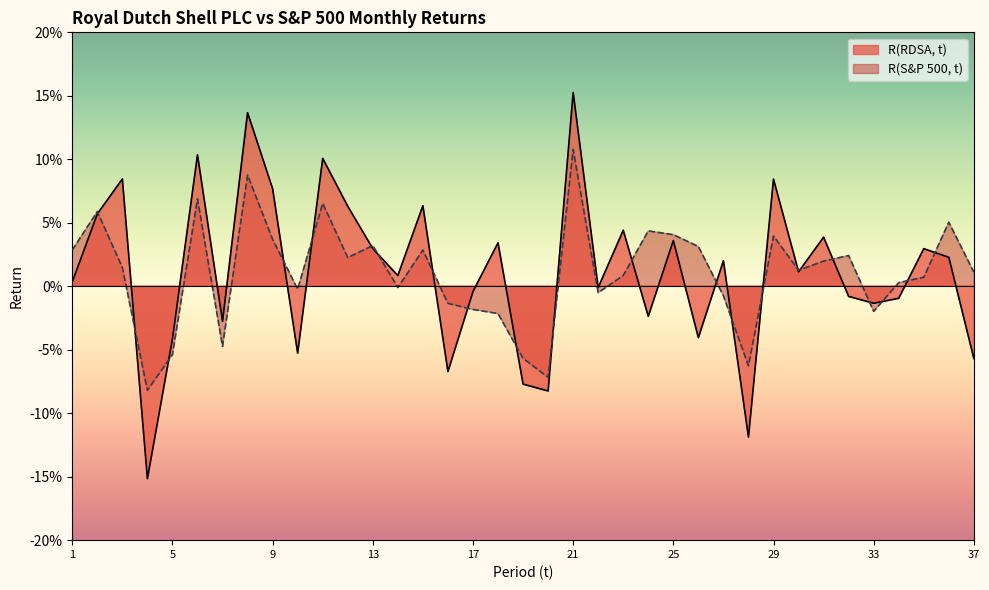

After their last crossing, which series has the higher values: R(RDSA, t) or R(S&P 500, t)?

R(S&P 500, t)